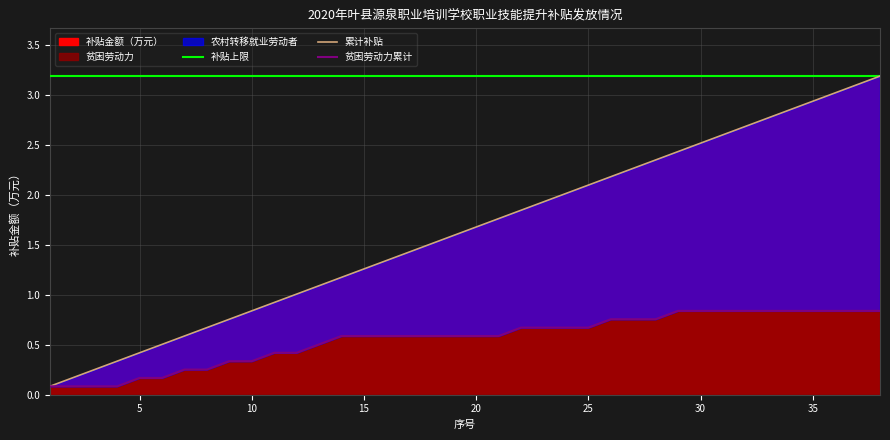

What is the sum of all 累计补贴 values?

62.2